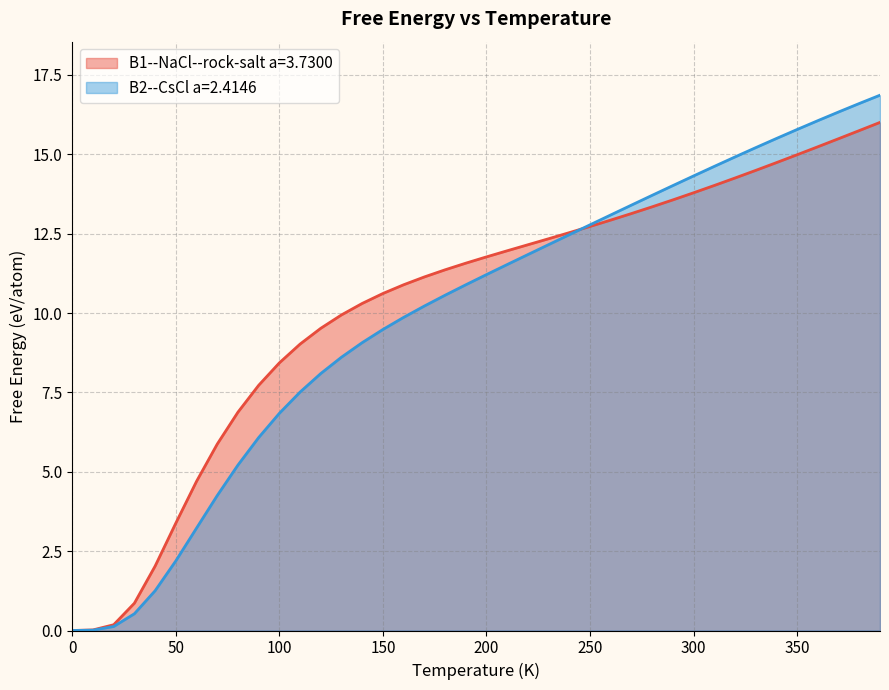

At which category is the sum across all series the highest?

390.0